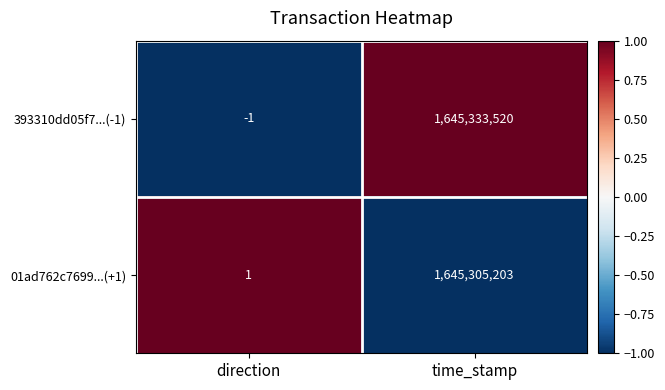

Reading left to right, list all the values displayed in this chart.

393310dd05f7...(-1): direction=-1	time_stamp=1645333520
01ad762c7699...(+1): direction=1	time_stamp=1645305203